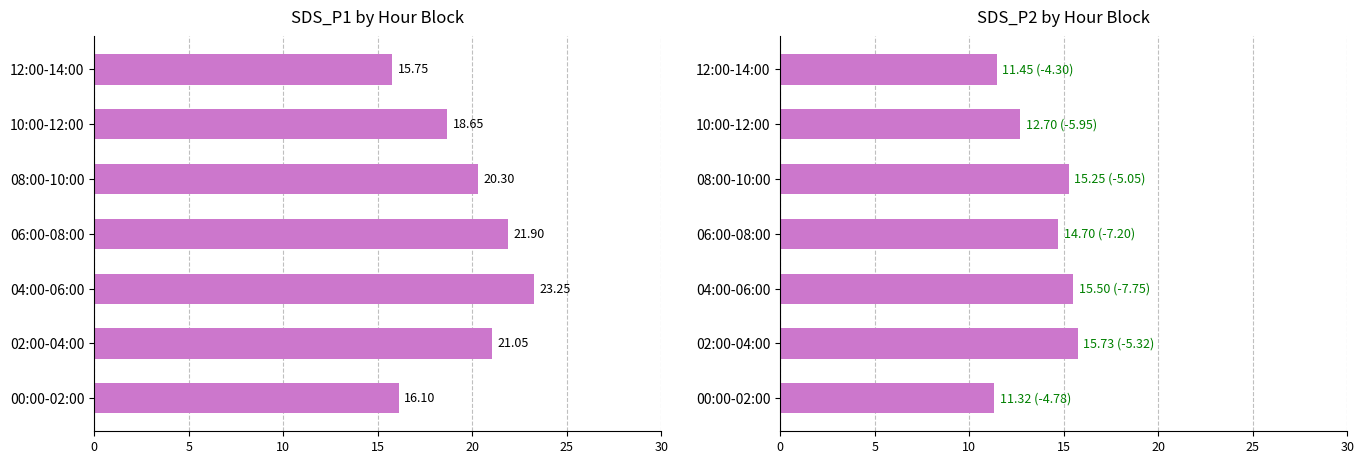

Does the chart contain any negative values?

No